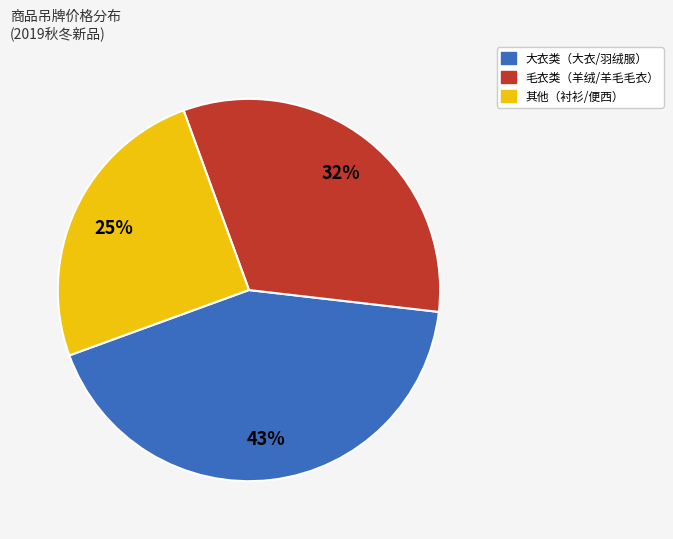

How many slices are in this pie chart?

3